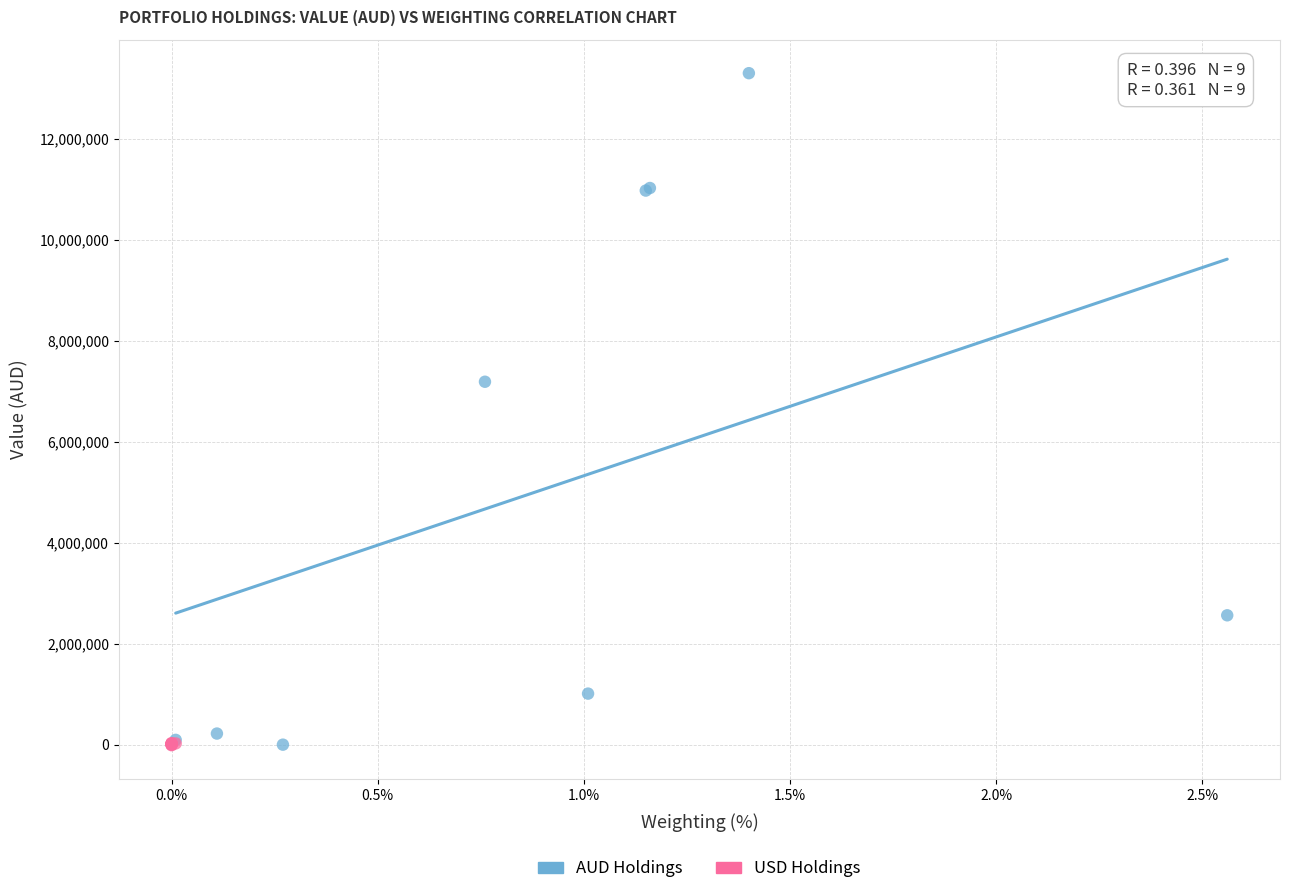

Which series reaches the maximum Y coordinate?

AUD Holdings